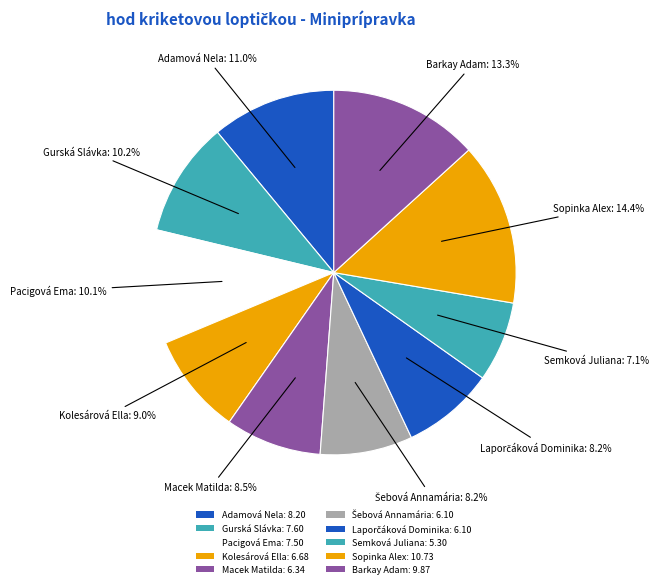

True or false: Macek Matilda accounts for 9% of the total.

True